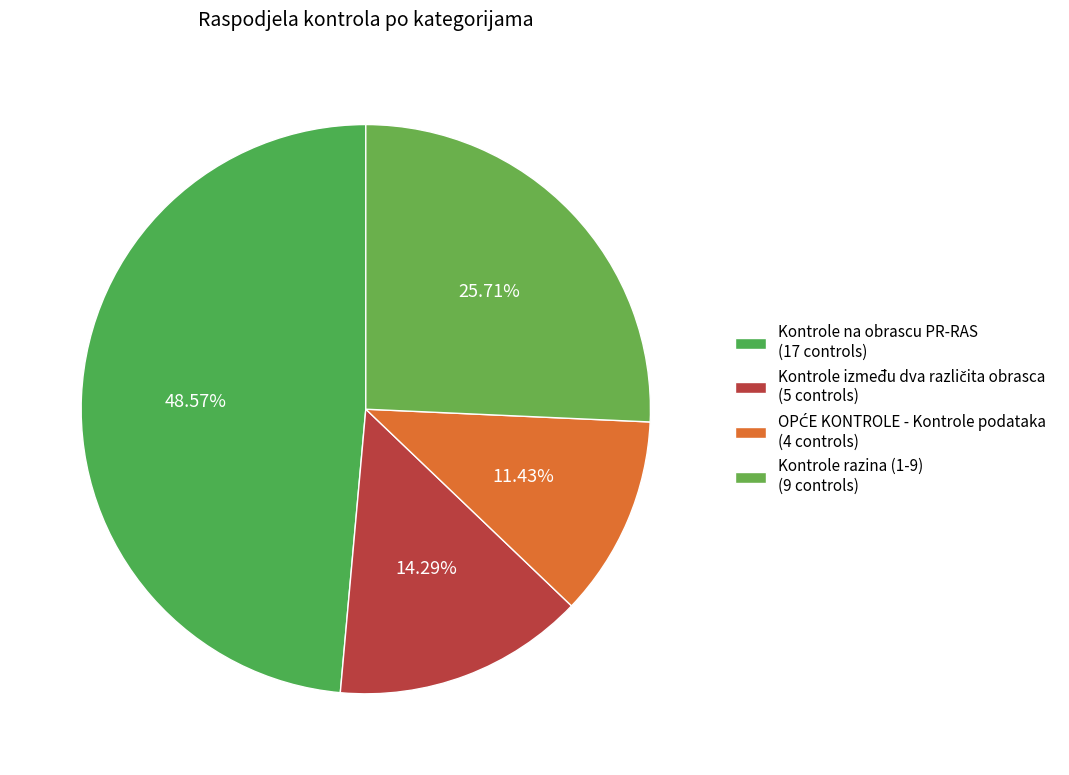

Does any single category account for the majority?

No